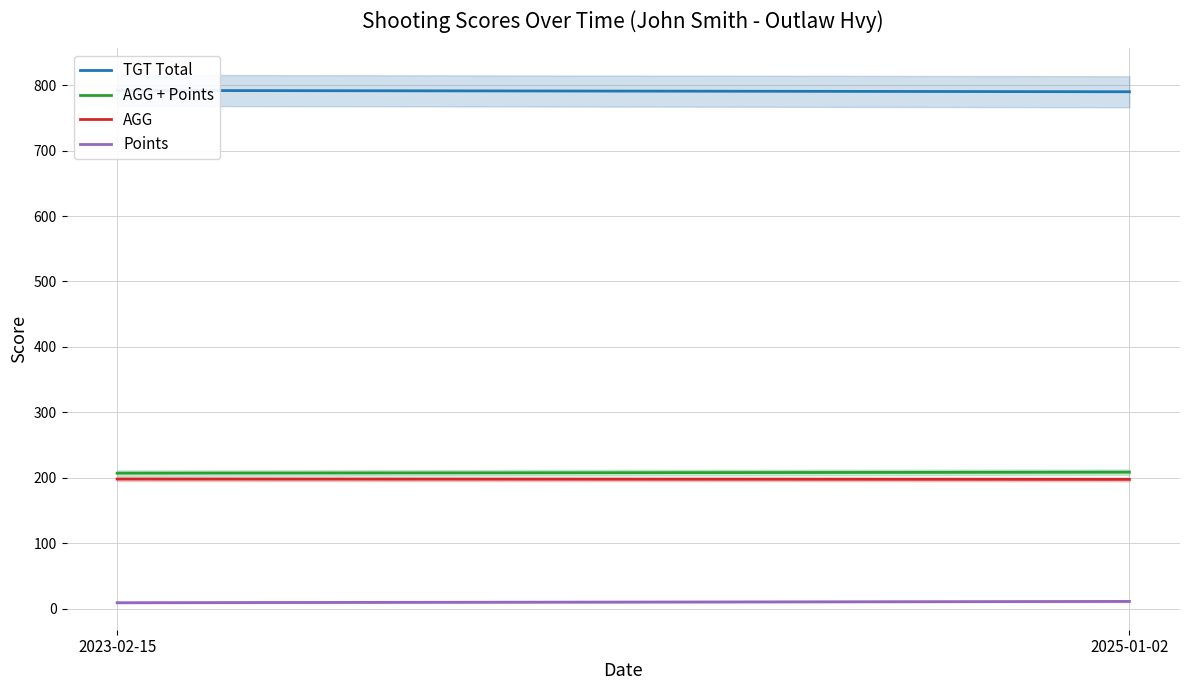

What is the maximum value shown in the chart?

792.0